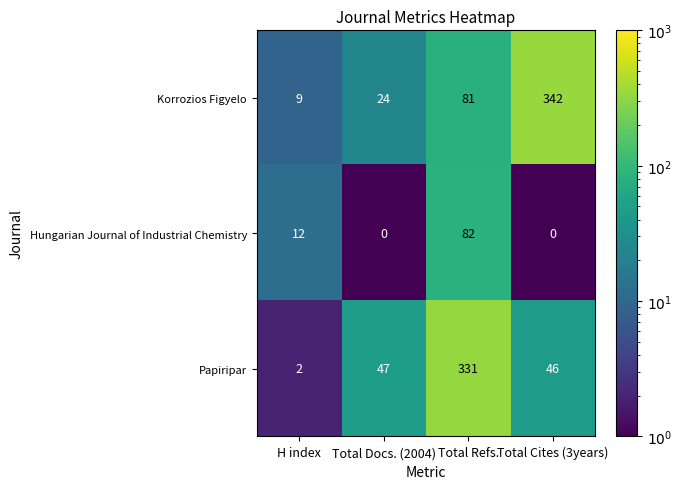

Reading left to right, what are all the values shown in this chart?

Korrozios Figyelo: H index=9	Total Docs. (2004)=24	Total Refs.=81	Total Cites (3years)=342
Hungarian Journal of Industrial Chemistry: H index=12	Total Docs. (2004)=0	Total Refs.=82	Total Cites (3years)=0
Papiripar: H index=2	Total Docs. (2004)=47	Total Refs.=331	Total Cites (3years)=46